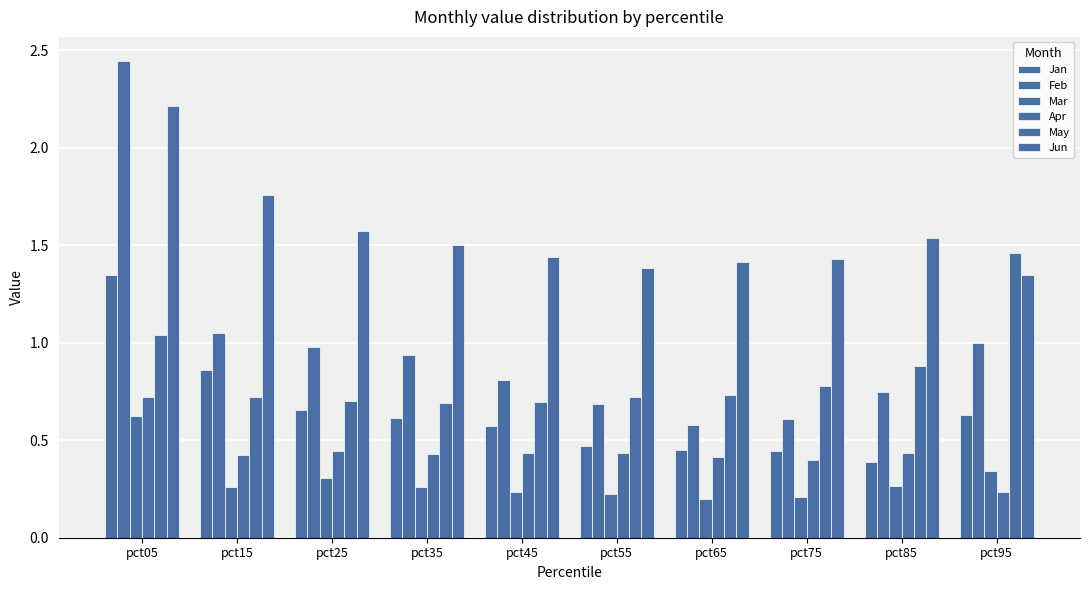

Reading left to right, list all the values displayed in this chart.

Jan: 1.3	0.9	0.7	0.6	0.6	0.5	0.4	0.4	0.4	0.6
Feb: 2.4	1.0	1.0	0.9	0.8	0.7	0.6	0.6	0.7	1.0
Mar: 0.6	0.3	0.3	0.3	0.2	0.2	0.2	0.2	0.3	0.3
Apr: 0.7	0.4	0.4	0.4	0.4	0.4	0.4	0.4	0.4	0.2
May: 1.0	0.7	0.7	0.7	0.7	0.7	0.7	0.8	0.9	1.5
Jun: 2.2	1.8	1.6	1.5	1.4	1.4	1.4	1.4	1.5	1.3